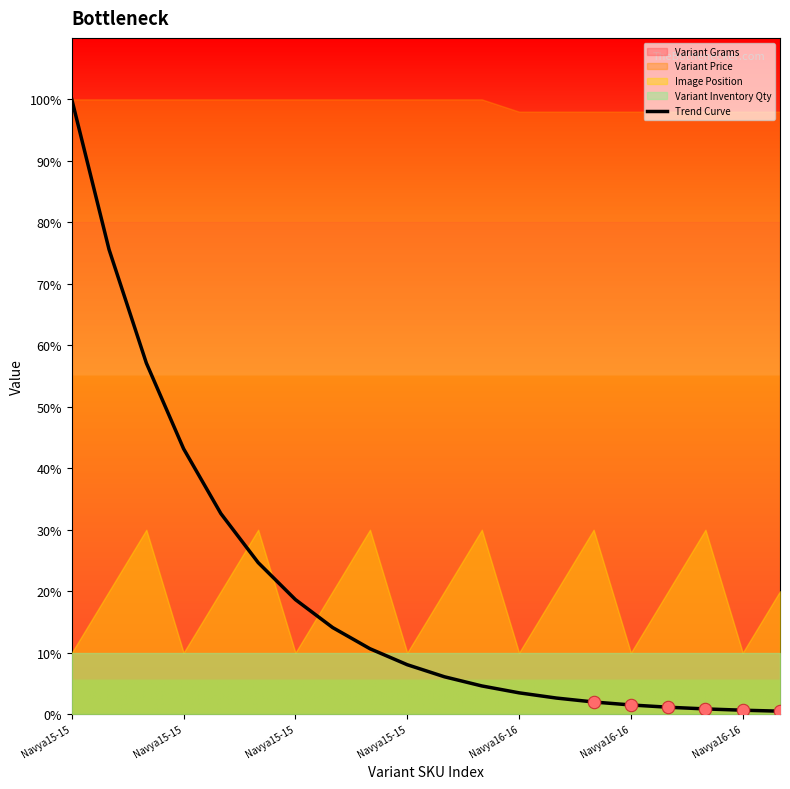

What is the change in value from 12 to 14?

-1.5